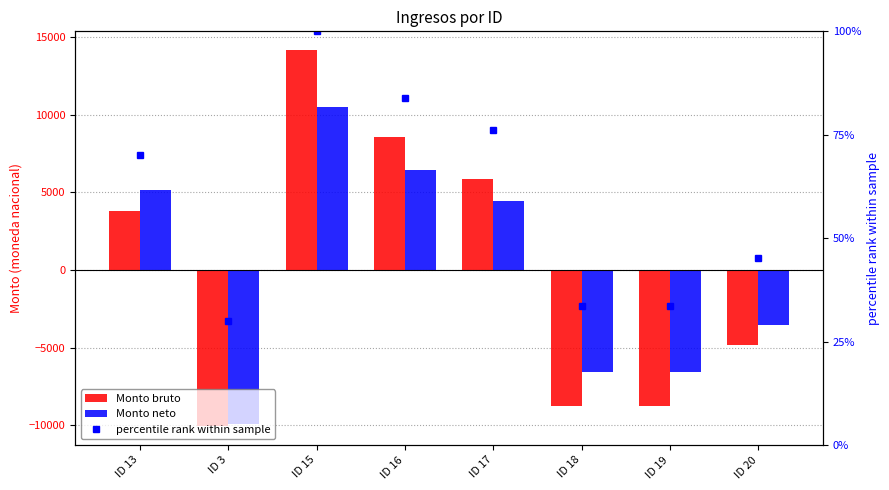

Between ID 16 and ID 18, which is larger?

ID 16